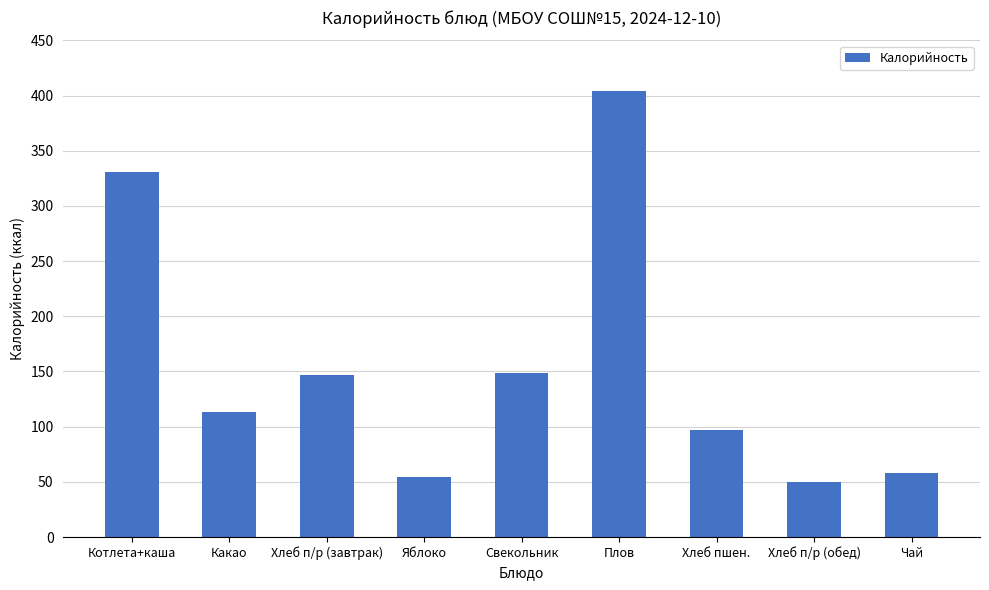

True or false: the data shows 104 at Чай.

False